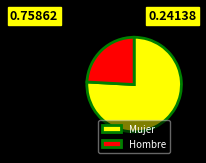

Is the sum of Hombre and Mujer greater than half?

Yes